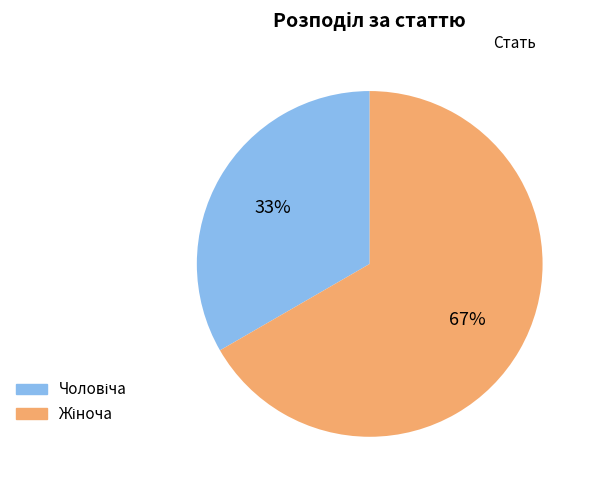

To the nearest percent, what is the average slice percentage?

50%